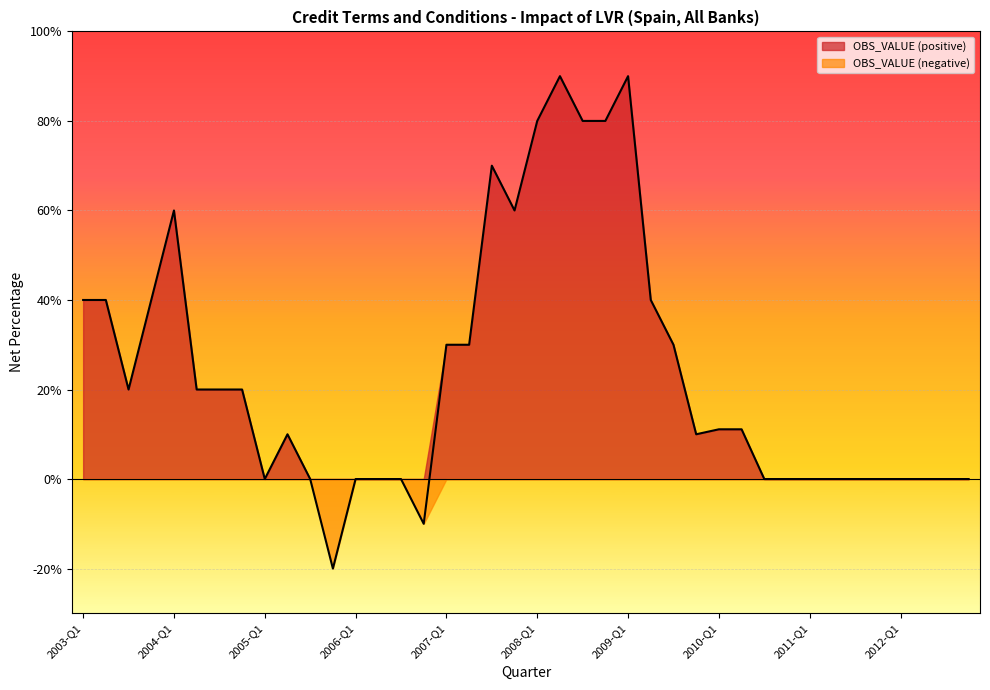

True or false: the data shows -49.2 at 2006-Q3.

False